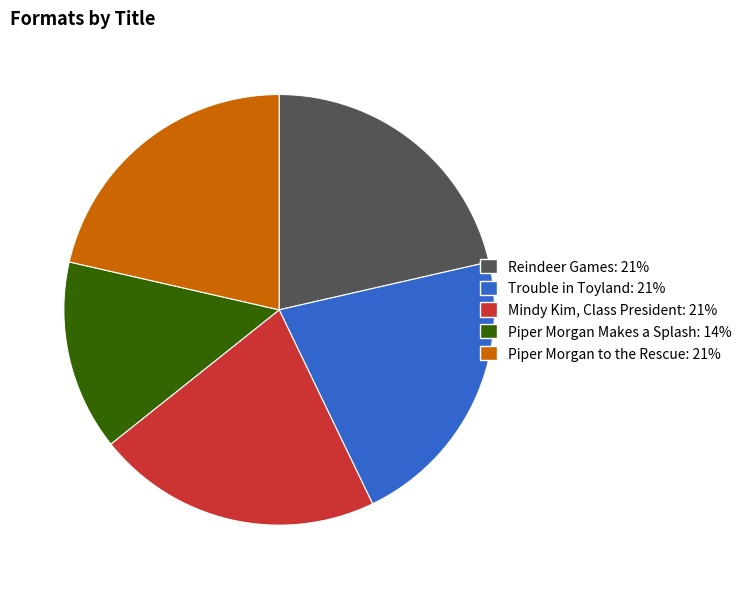

Which category has the smallest portion of the pie?

Piper Morgan Makes a Splash